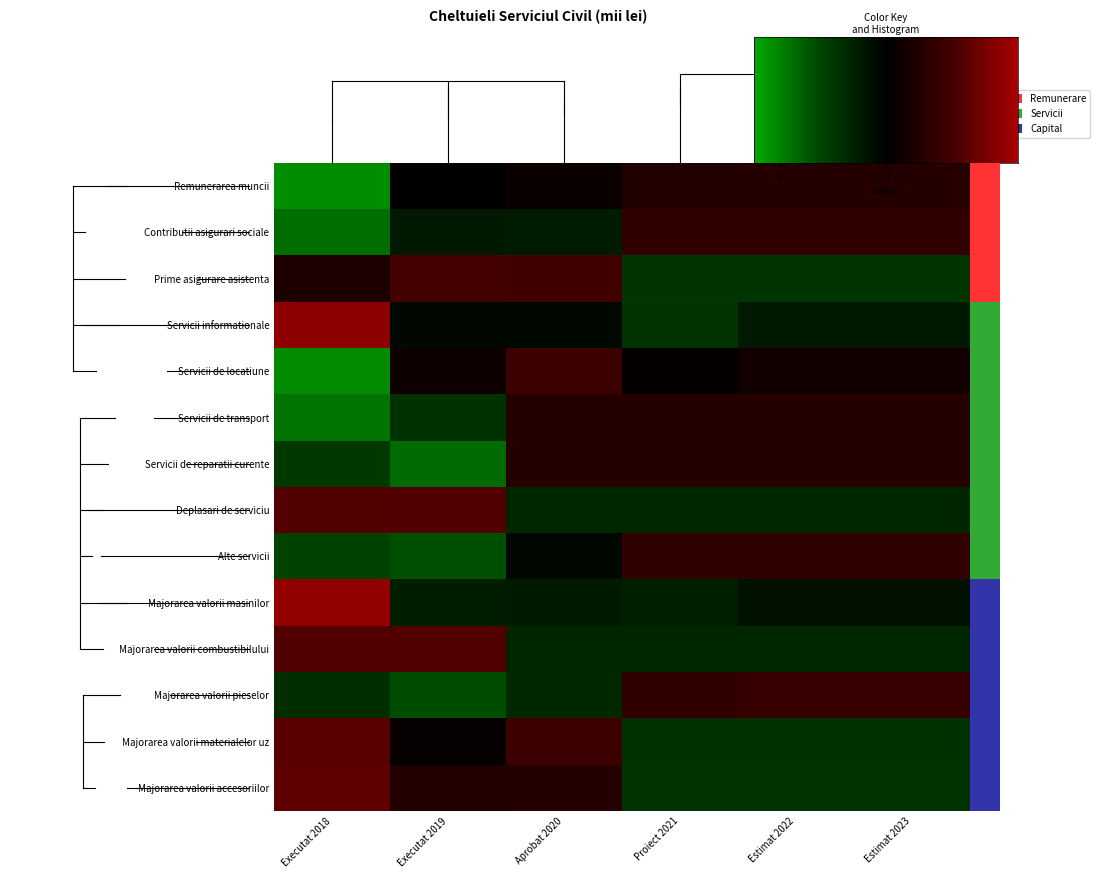

Which has a higher value, Executat 2018 or Estimat 2022?

Estimat 2022